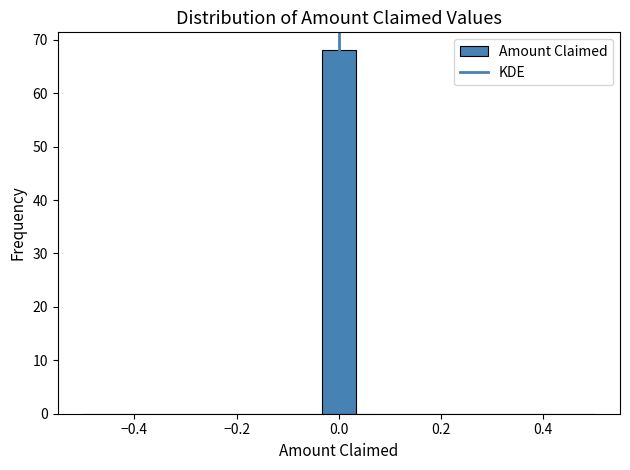

Around what value on the x-axis is the tallest bar? Give the approximate position of its centre, as read against the axis.

0.00